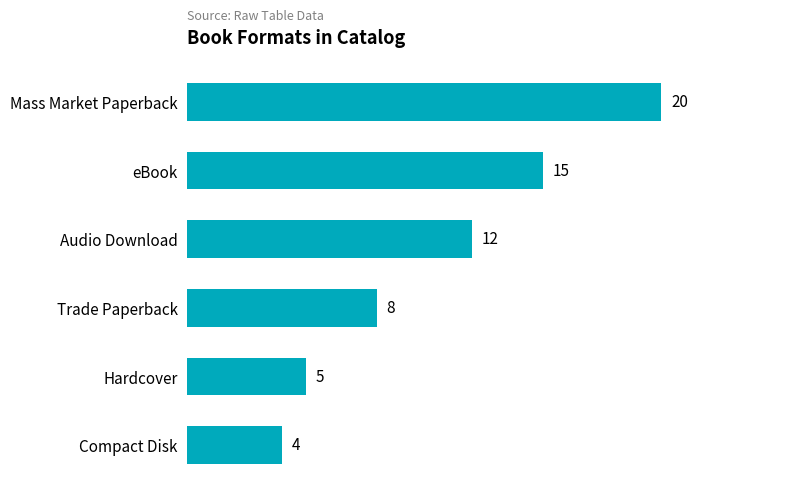

Approximately how many times larger is the value at eBook compared to Mass Market Paperback?

0.8